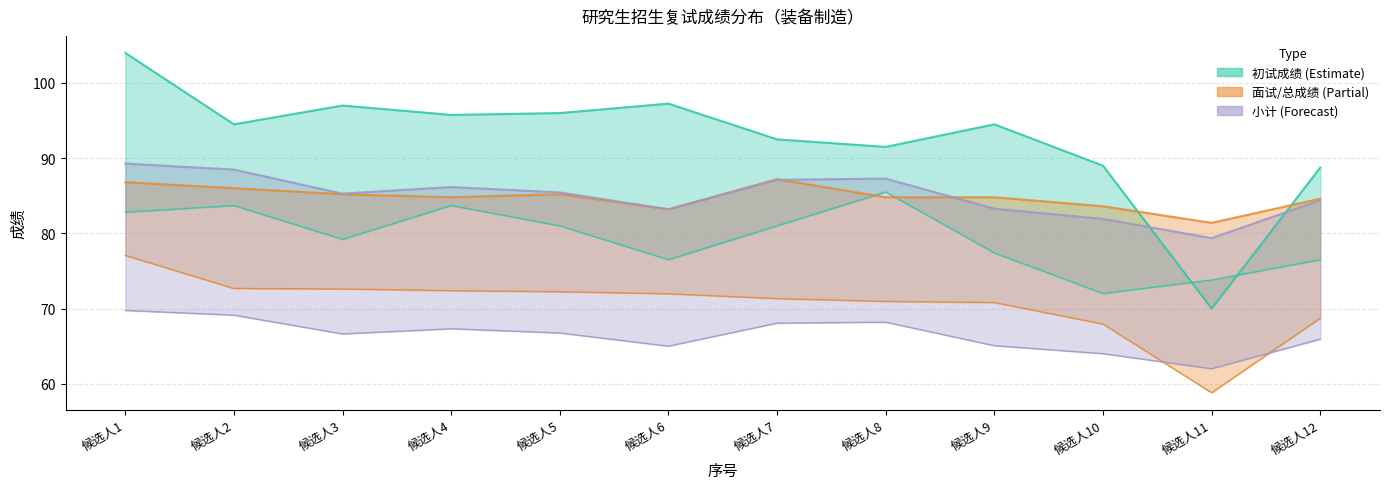

Reading right to left, list all the values displayed in this chart.

初试成绩: 88.8	70.0	89.0	94.5	91.5	92.5	97.2	96.0	95.8	97.0	94.5	104.0
小计: 65.9	62.0	64.0	65.1	68.2	68.1	65.0	66.8	67.3	66.6	69.1	69.7
面试成绩: 84.6	81.4	83.6	84.8	84.8	87.2	83.2	85.2	84.8	85.2	86.0	86.8
总成绩: 68.7	58.8	67.9	70.8	70.9	71.3	72.0	72.2	72.4	72.6	72.7	77.1
专业课笔试成绩: 76.5	73.8	72.0	77.4	85.5	81.0	76.5	81.0	83.7	79.2	83.7	82.8